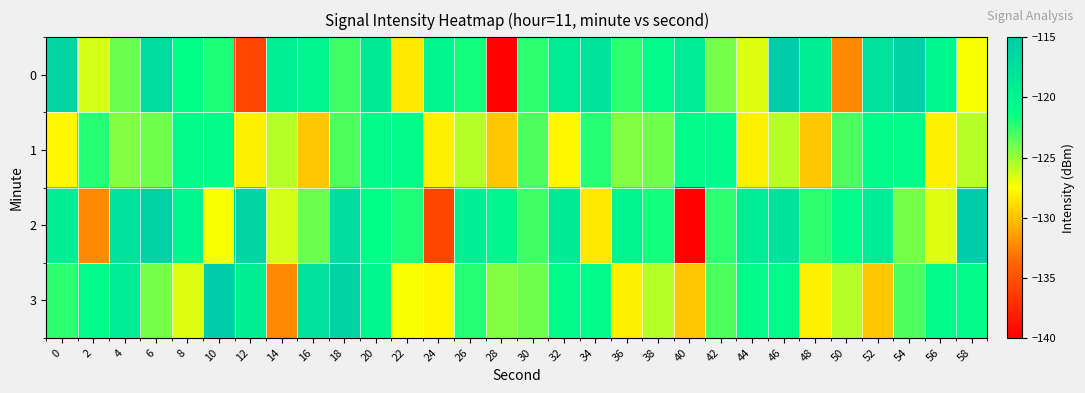

What is the spread (max minus min) of values at 44?

9.1